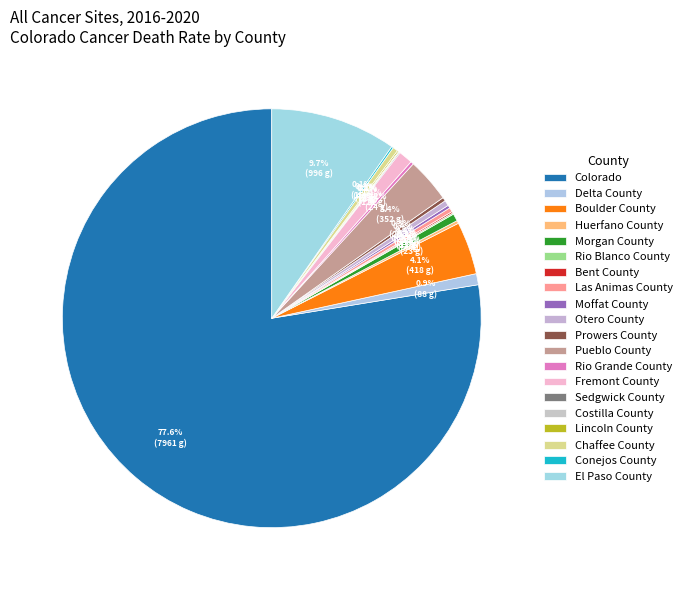

What is the ratio of the value at Morgan County to the value at Huerfano County?

2.5